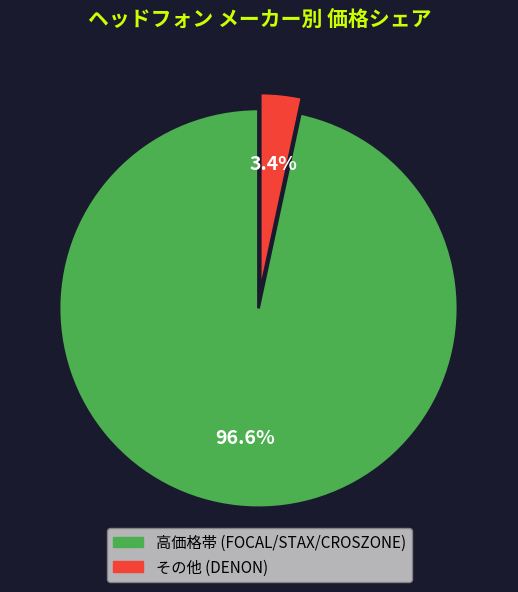

Is there a majority slice in this chart?

Yes